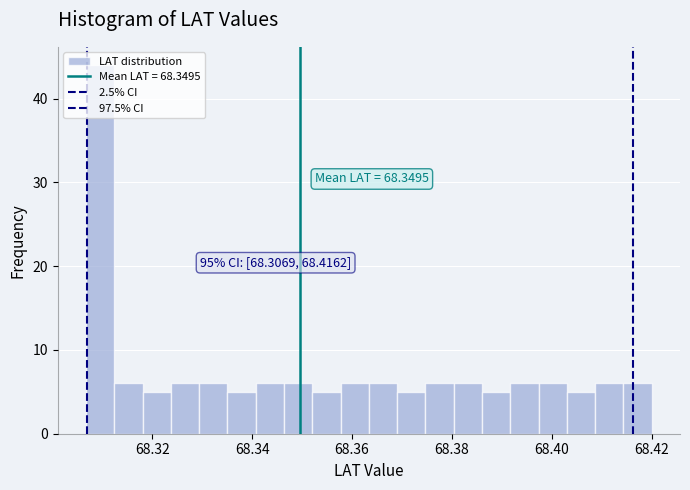

Read against the x-axis, roughly where is the centre of the tallest bar?

68.310